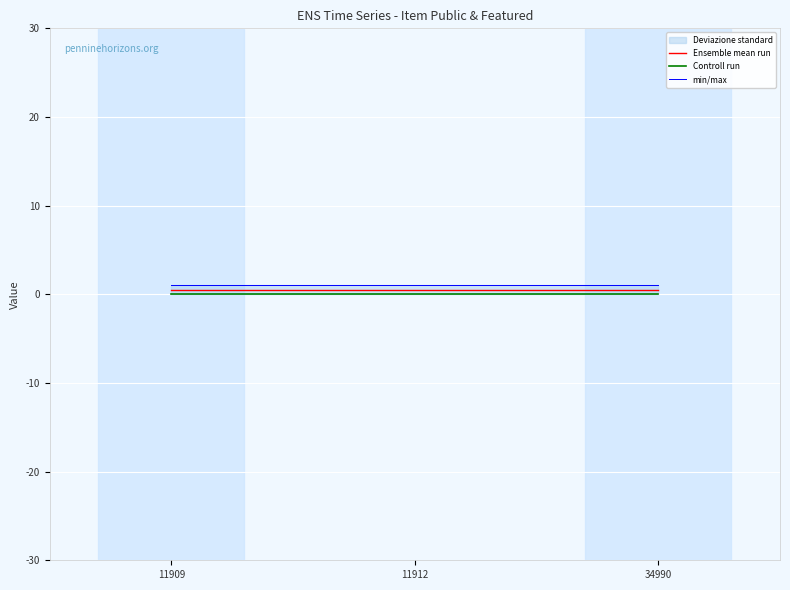

Reading left to right, list all the values displayed in this chart.

Ensemble mean run: 0.5	0.5	0.5
Controll run: 0.0	0.0	0.0
min/max: 1.0	1.0	1.0